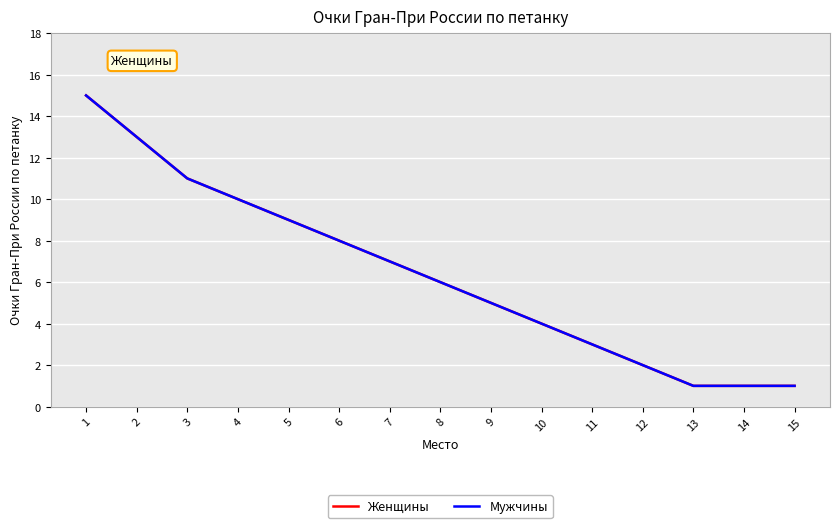

What is the maximum value shown in the chart?

15